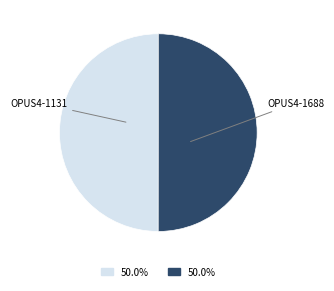

Approximately how many times larger is the value at OPUS4-1688 compared to OPUS4-1131?

1.0